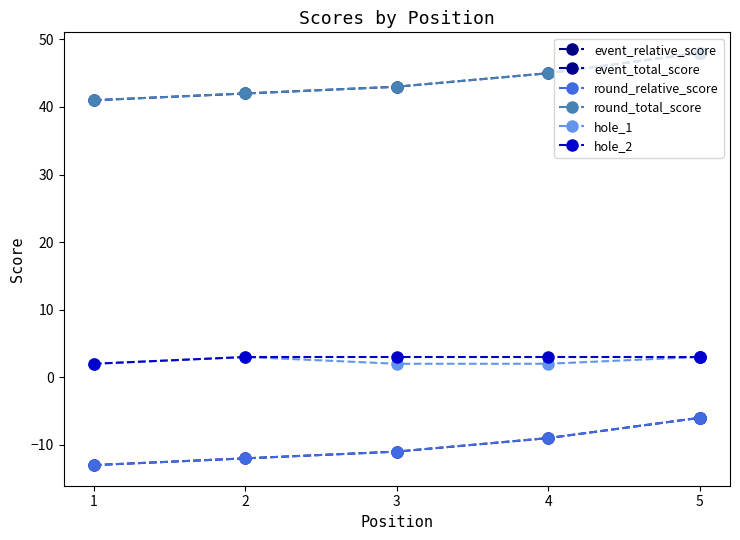

True or false: event_relative_score and hole_2 cross at least once.

False